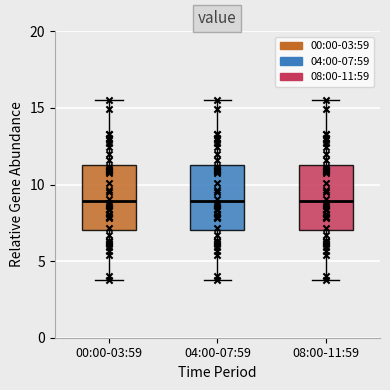

Where does the median line of the box for 04:00-07:59 sit on the y-axis? The values are not printed on the chart, so give them approximately, as read against the axis.

9.0